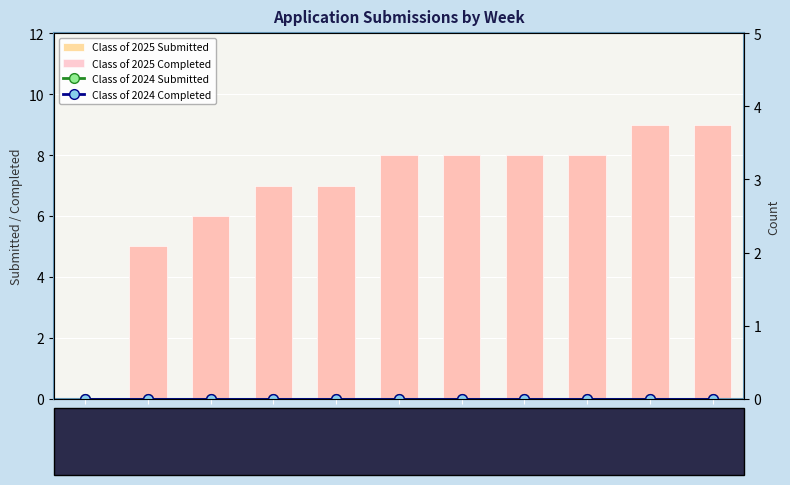

What is the difference between the Class of 2025 Submitted values at '01/31 and '12/27?

1